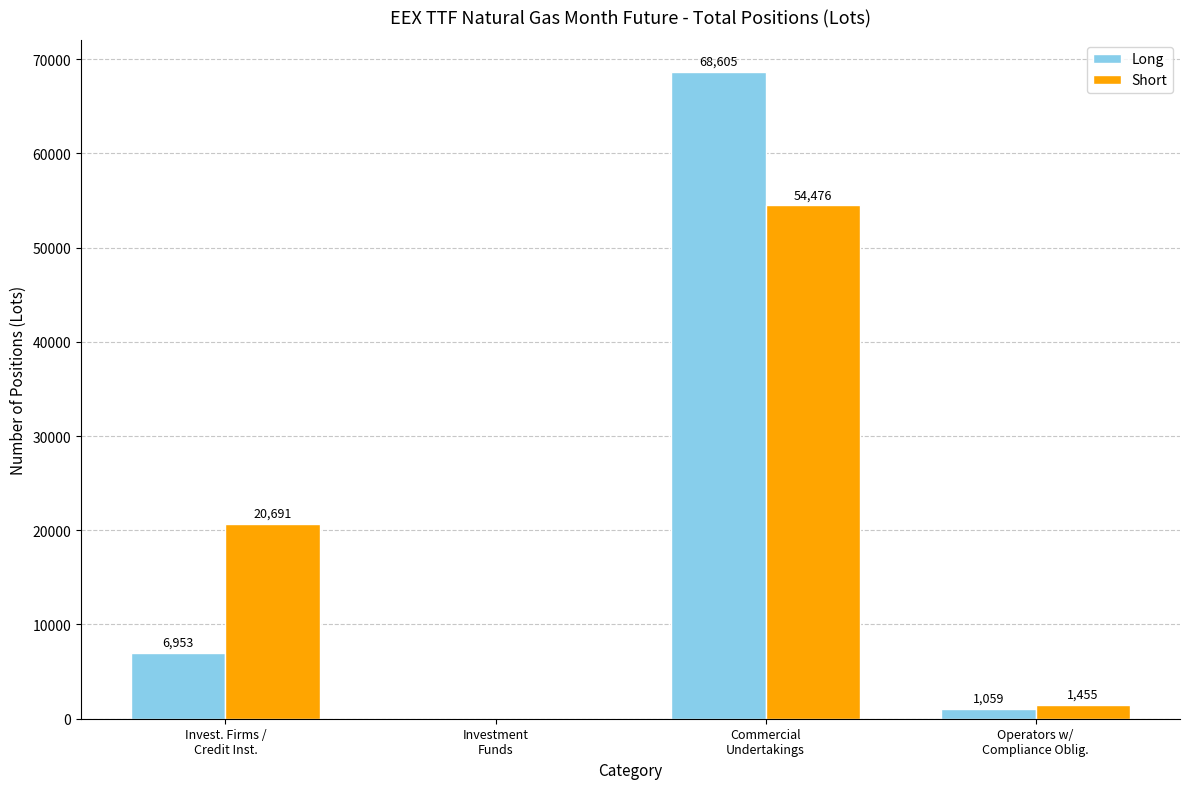

What is the total value across all series at Operators w/
Compliance Oblig.?

2514